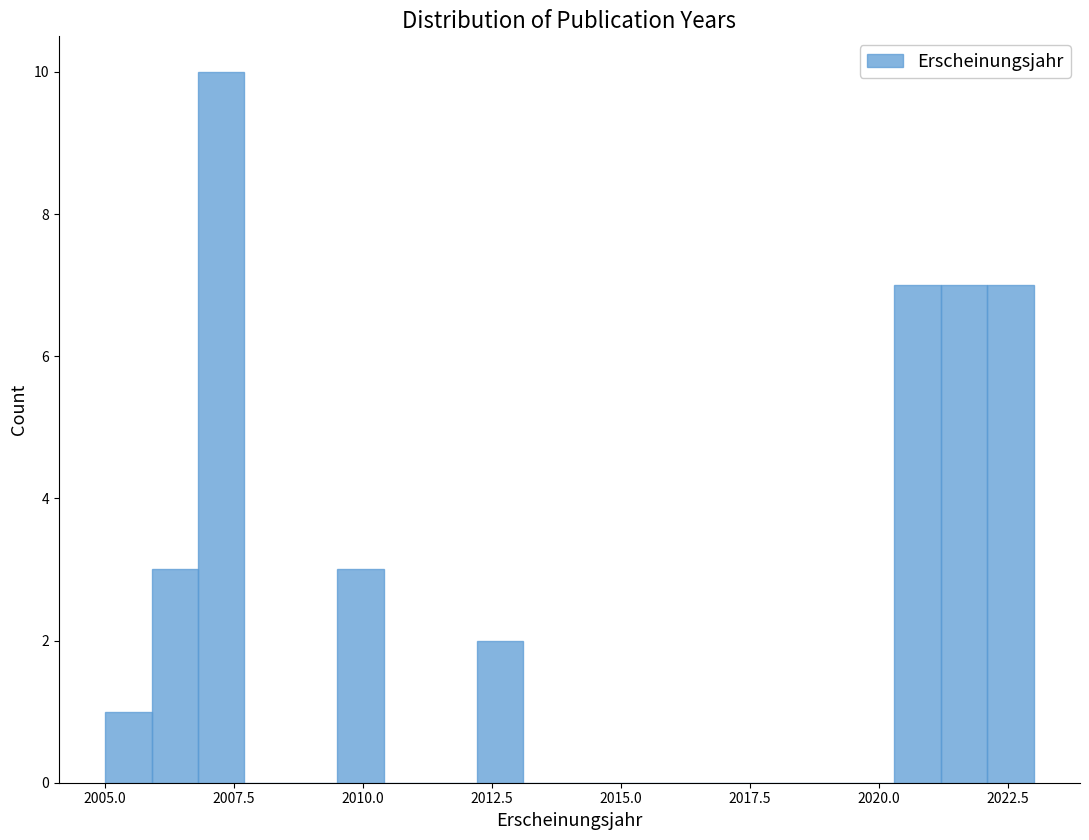

Read against the x-axis, roughly where is the centre of the tallest bar?

2007.5